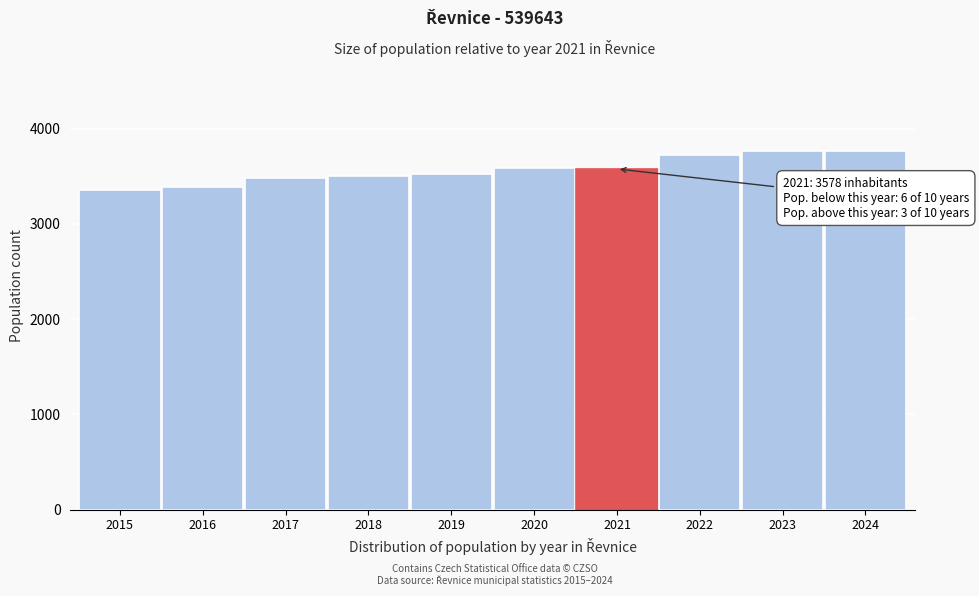

What is the ratio of the value at 2017 to the value at 2024?

0.9